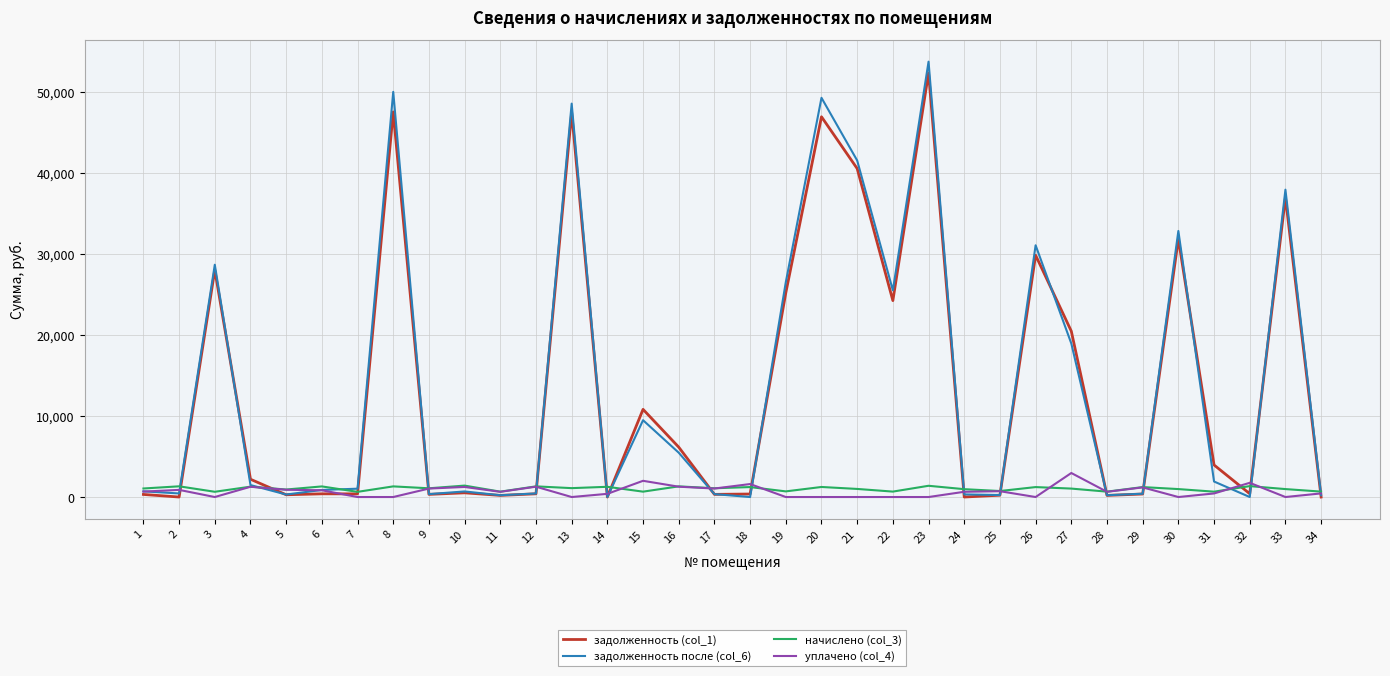

Where is the first local minimum for уплачено (col_4)?

3